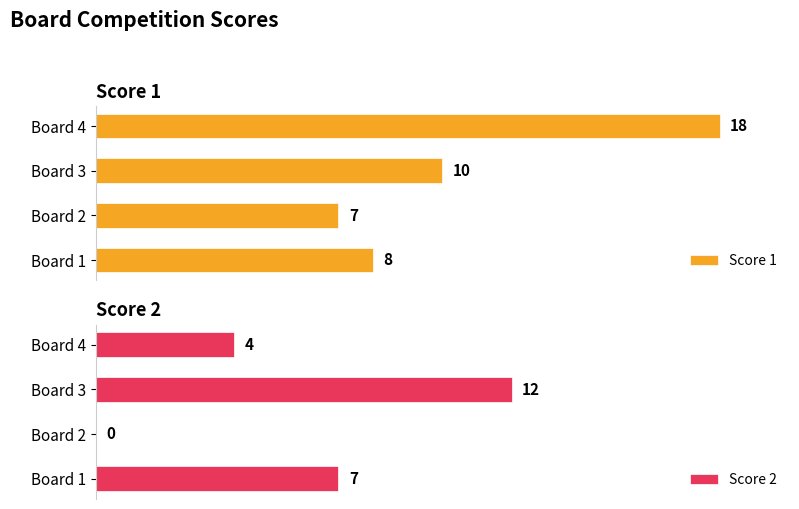

List the labels in order of Score 1 value, smallest first.

Board 2, Board 1, Board 3, Board 4